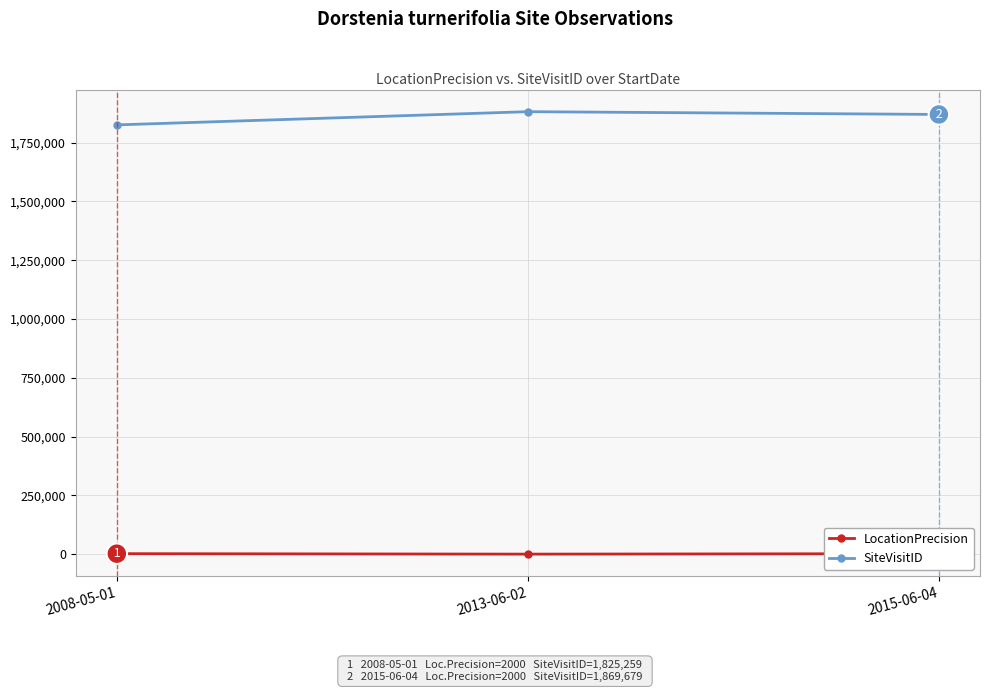

What is the value of the SiteVisitID point at the 2nd from the left?

1881435